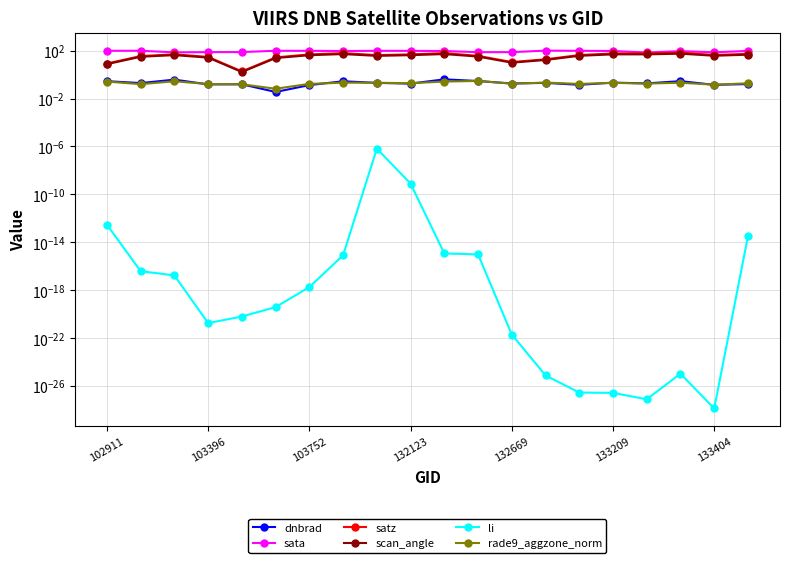

The value of li at 103396 is 0.0. True or false?

True